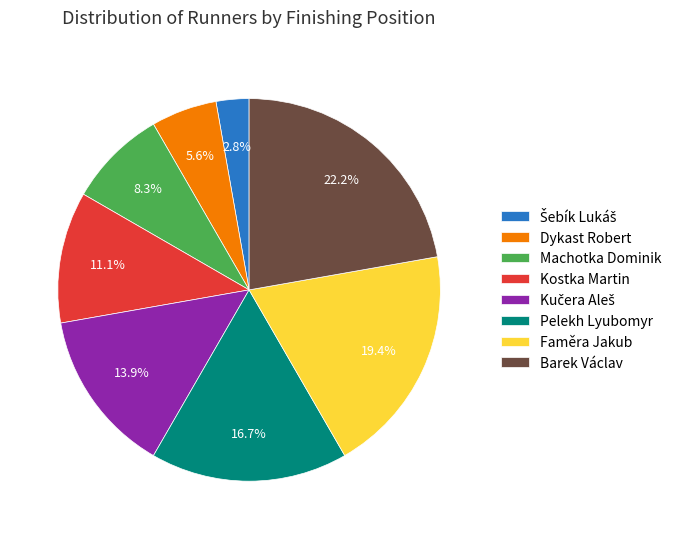

Is the sum of Kostka Martin and Pelekh Lyubomyr greater than half?

No